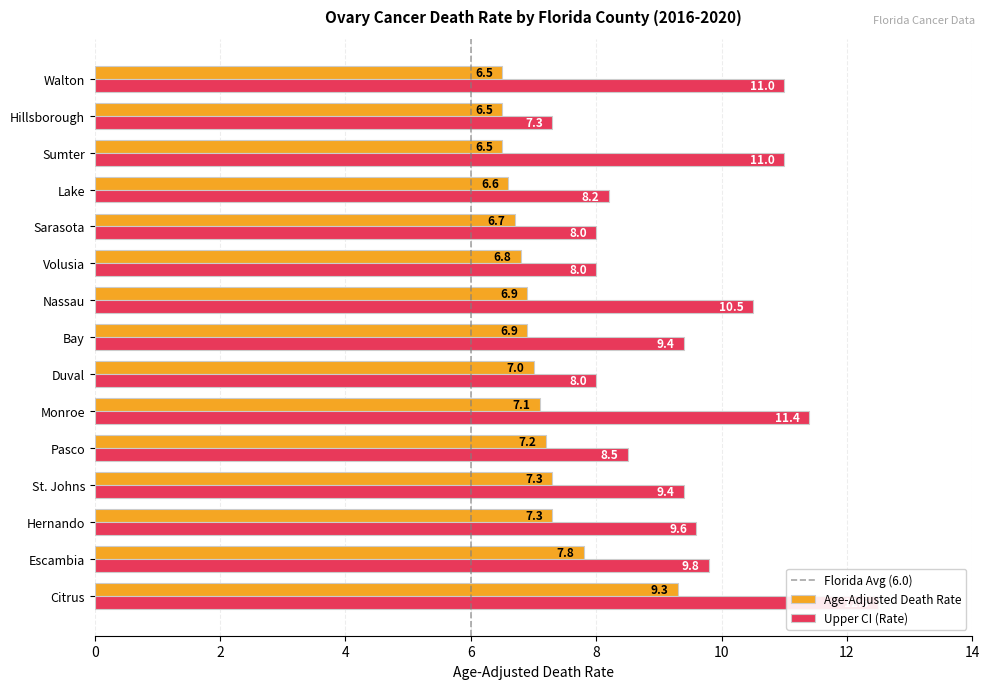

At which category is the sum across all series the highest?

Citrus